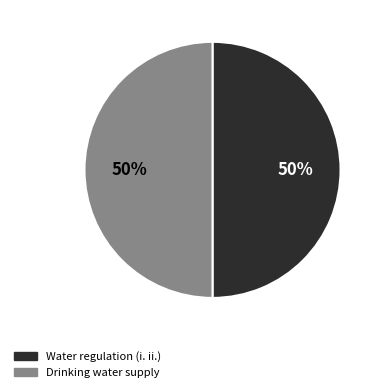

How many segments does this pie chart have?

2